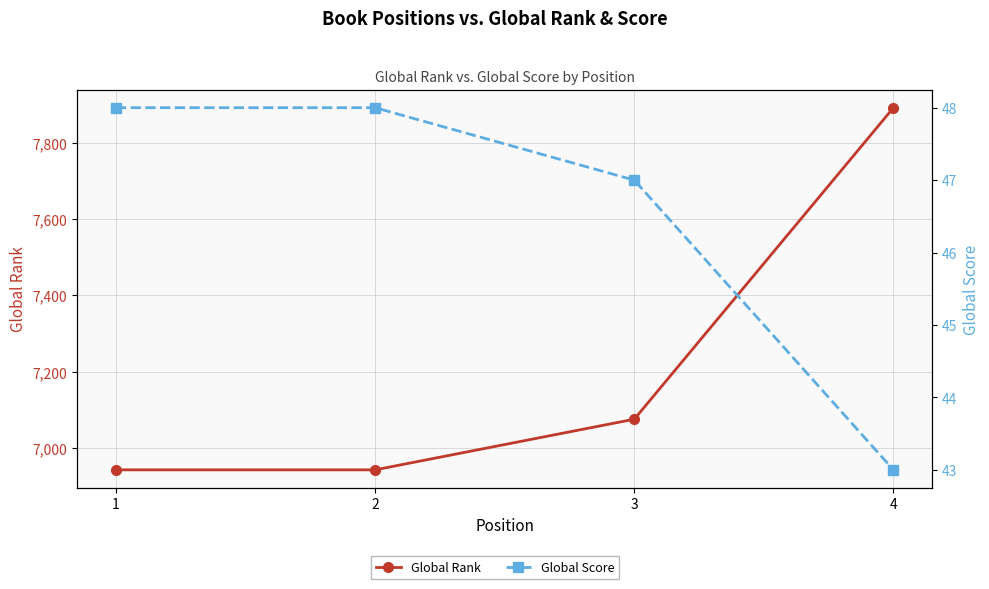

Rank the series by their maximum value, from highest to lowest.

Global Rank, Global Score